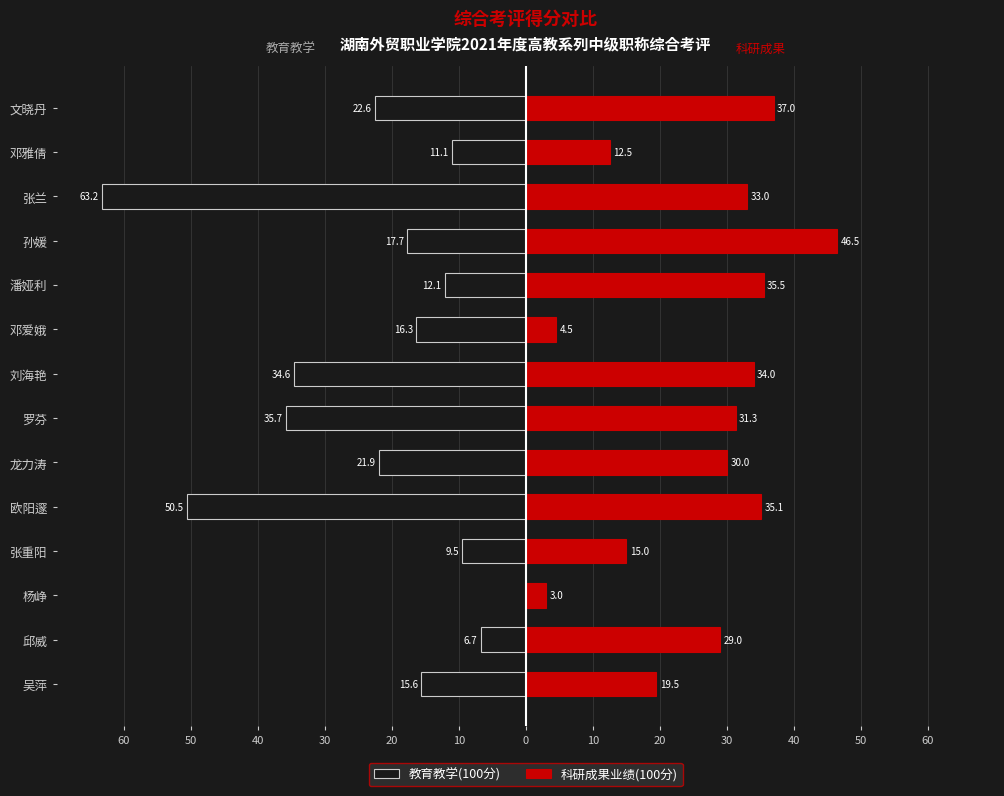

Is it true that 科研成果业绩(100分) equals 3.0 at 杨峥?

True